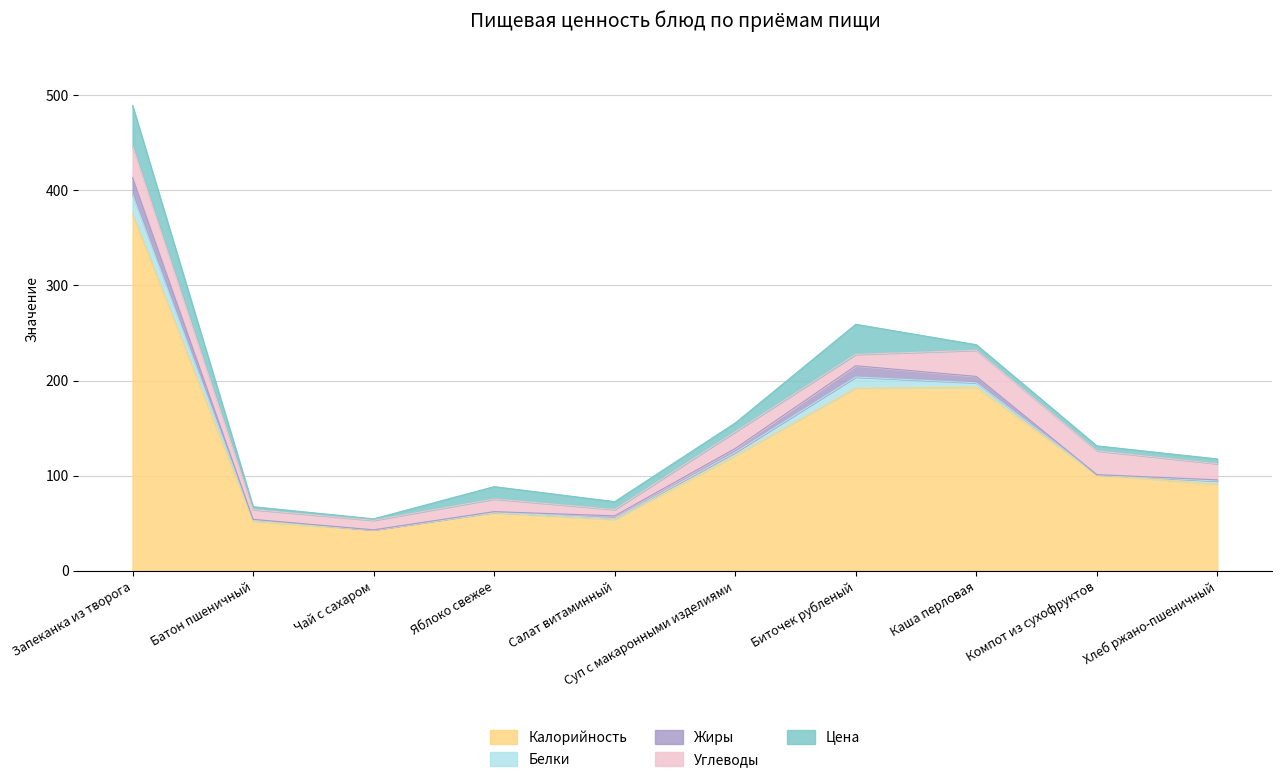

What position from the left is Каша перловая?

8